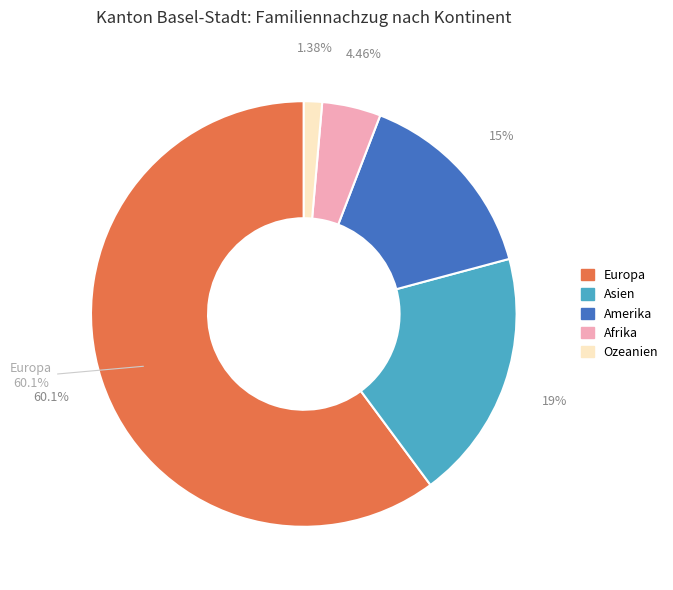

How many segments does this pie chart have?

5